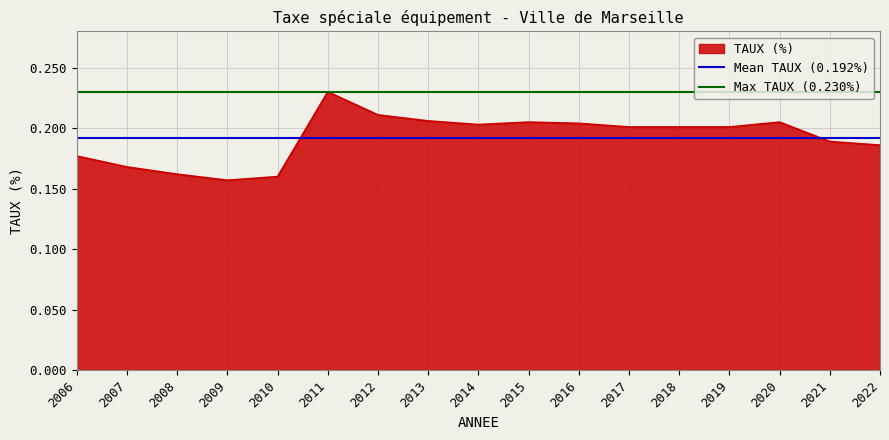

What is the smallest value displayed?

0.2